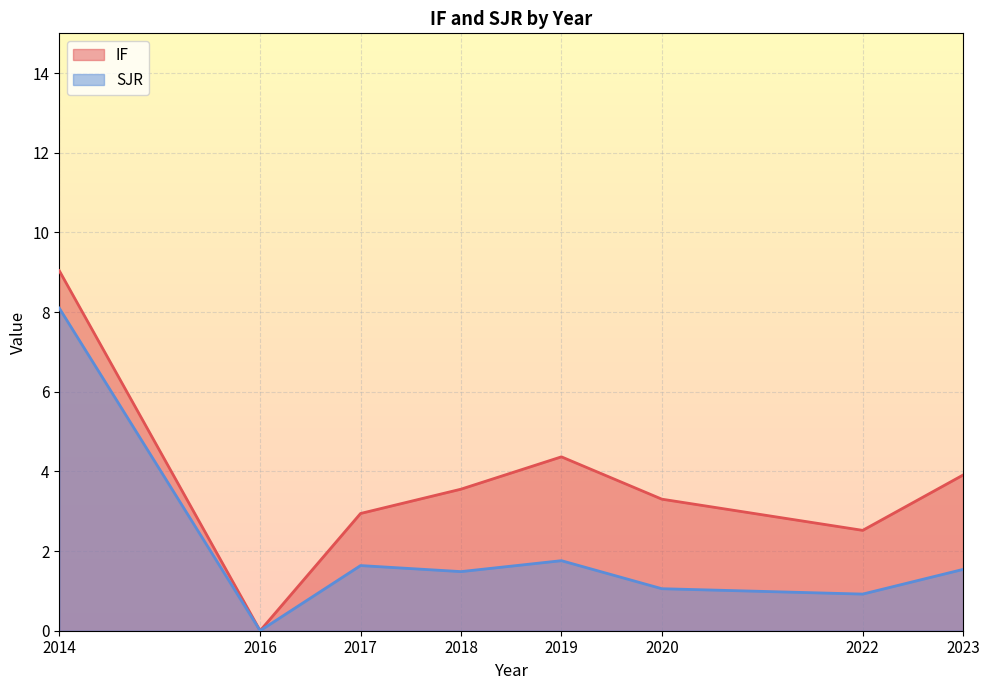

True or false: SJR has more than 0 points higher than both neighbors.

True